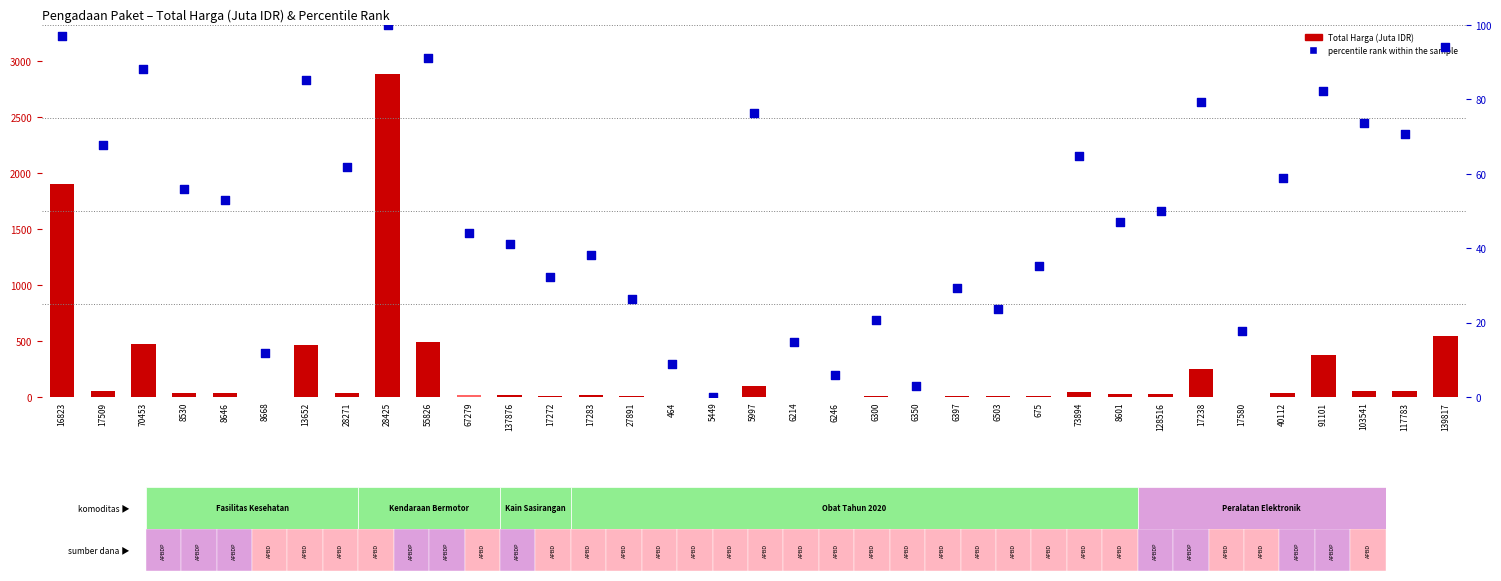

At how many categories does at least one series exceed 2114?

1